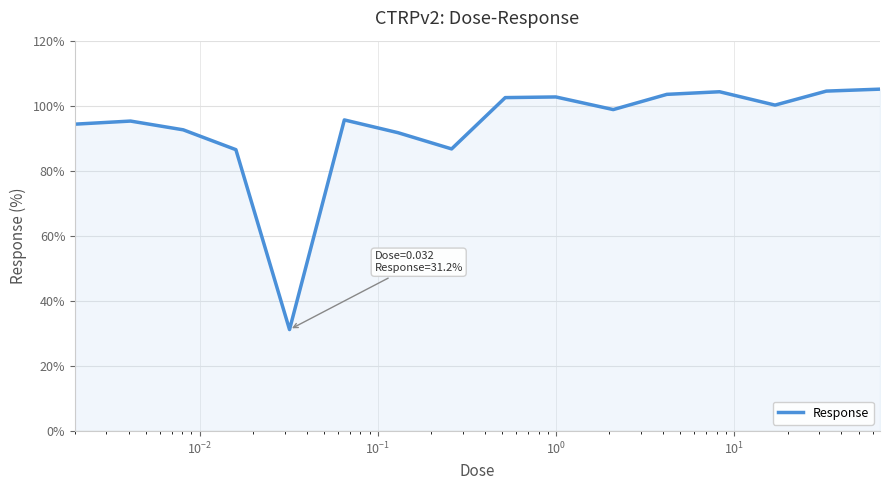

What is the minimum value shown in the chart?

31.2